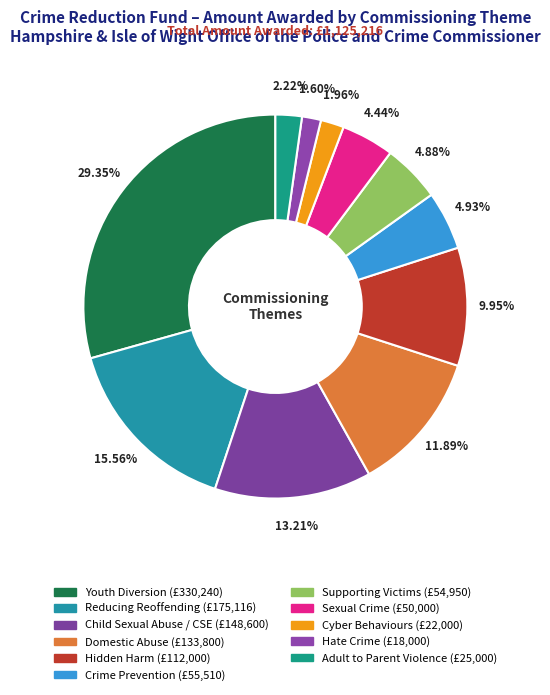

Which has a higher value, Youth Diversion or Hate Crime?

Youth Diversion